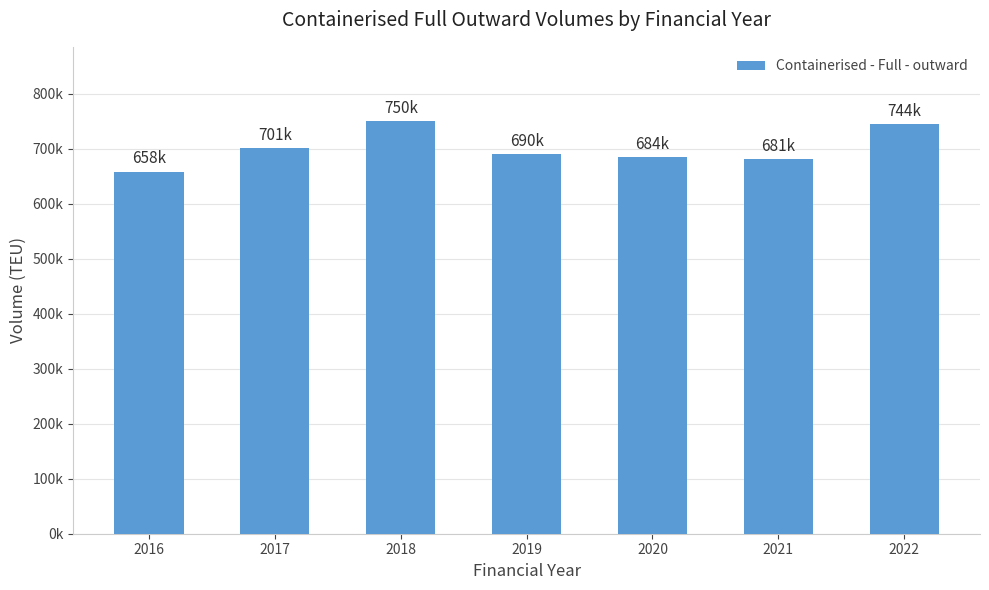

Reading left to right, list all the values displayed in this chart.

2016=657810	2017=701037	2018=749977	2019=689727	2020=684271	2021=681142	2022=743908